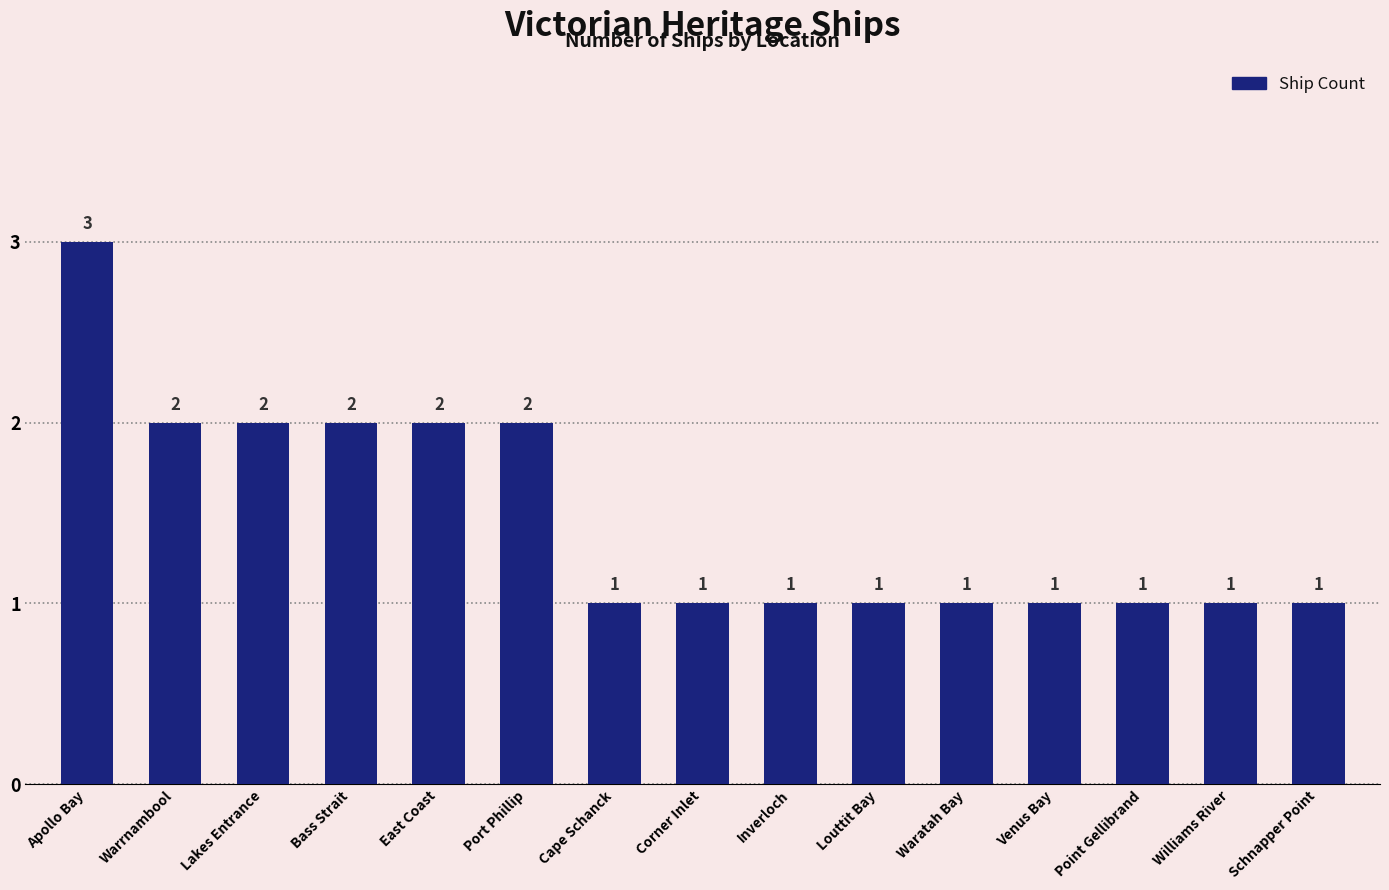

What is the difference between the second highest and second lowest values?

1